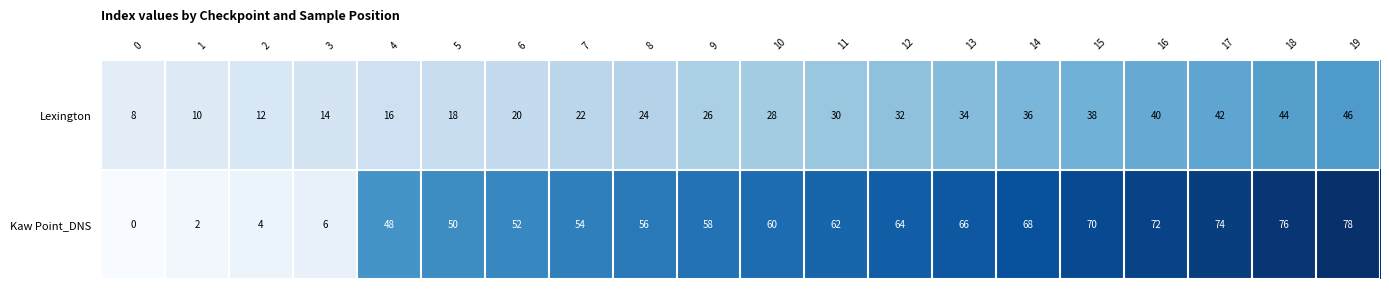

Which series changed the most between 0 and 5?

Kaw Point_DNS